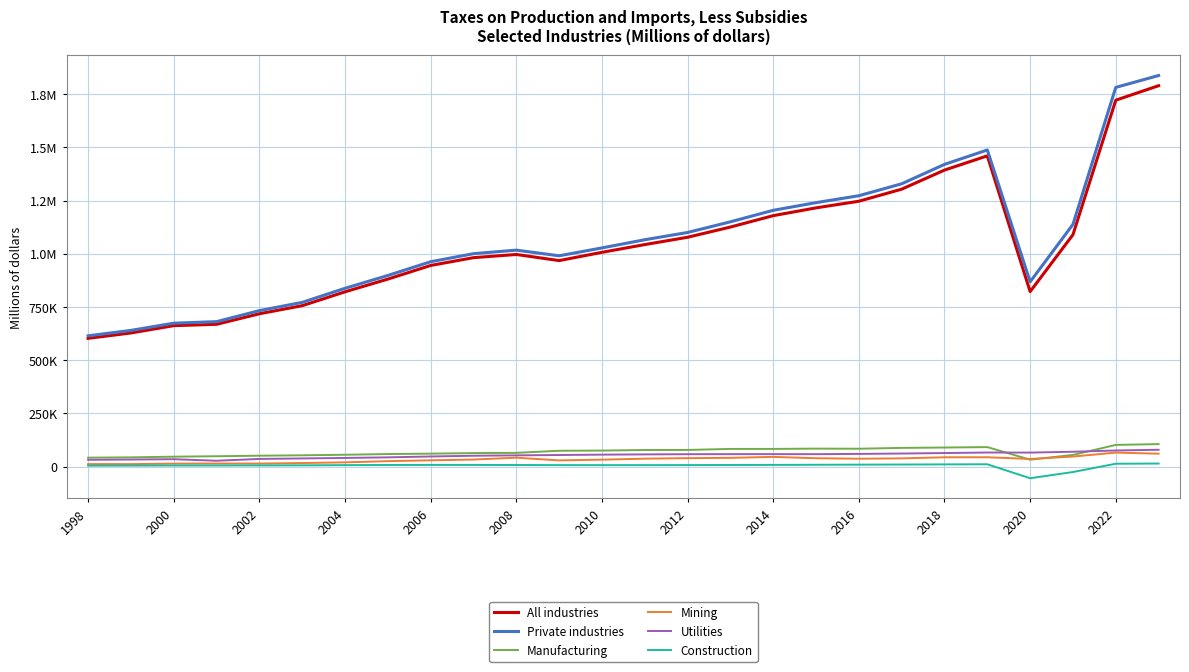

What are all the series names shown in the legend?

All industries, Private industries, Manufacturing, Mining, Utilities, Construction